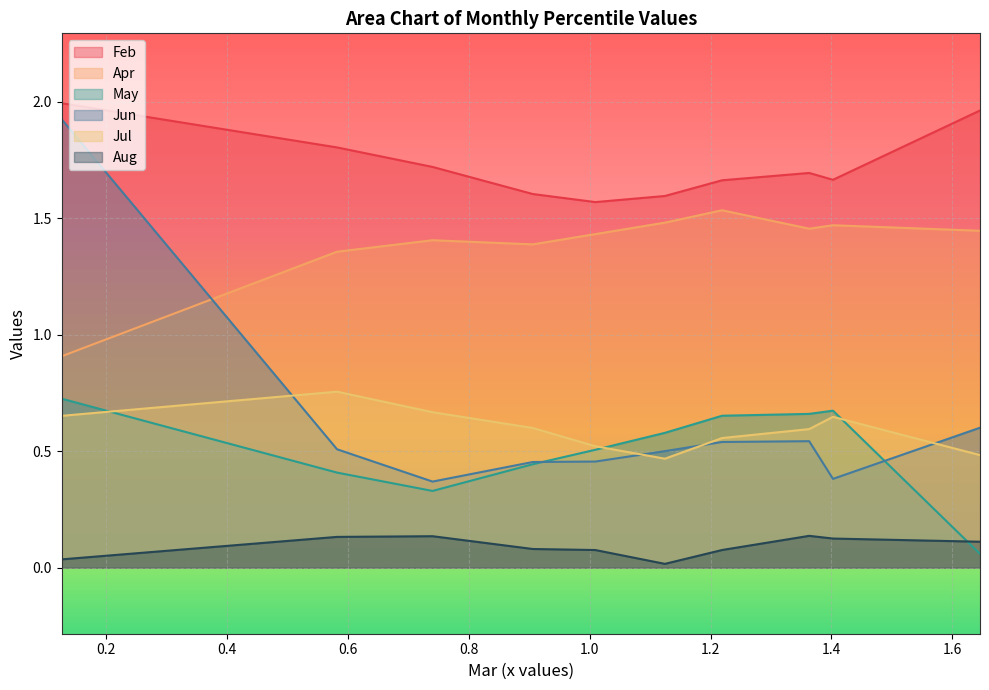

Reading right to left, transcribe all the data shown in this chart.

Feb: pct95=2.0	pct85=1.7	pct75=1.7	pct65=1.7	pct55=1.6	pct45=1.6	pct35=1.6	pct25=1.7	pct15=1.8	pct05=2.0
Apr: pct95=1.4	pct85=1.5	pct75=1.5	pct65=1.5	pct55=1.5	pct45=1.4	pct35=1.4	pct25=1.4	pct15=1.4	pct05=0.9
May: pct95=0.1	pct85=0.7	pct75=0.7	pct65=0.7	pct55=0.6	pct45=0.5	pct35=0.4	pct25=0.3	pct15=0.4	pct05=0.7
Jun: pct95=0.6	pct85=0.4	pct75=0.5	pct65=0.5	pct55=0.5	pct45=0.5	pct35=0.5	pct25=0.4	pct15=0.5	pct05=1.9
Jul: pct95=0.5	pct85=0.6	pct75=0.6	pct65=0.6	pct55=0.5	pct45=0.5	pct35=0.6	pct25=0.7	pct15=0.8	pct05=0.7
Aug: pct95=0.1	pct85=0.1	pct75=0.1	pct65=0.1	pct55=0.0	pct45=0.1	pct35=0.1	pct25=0.1	pct15=0.1	pct05=0.0